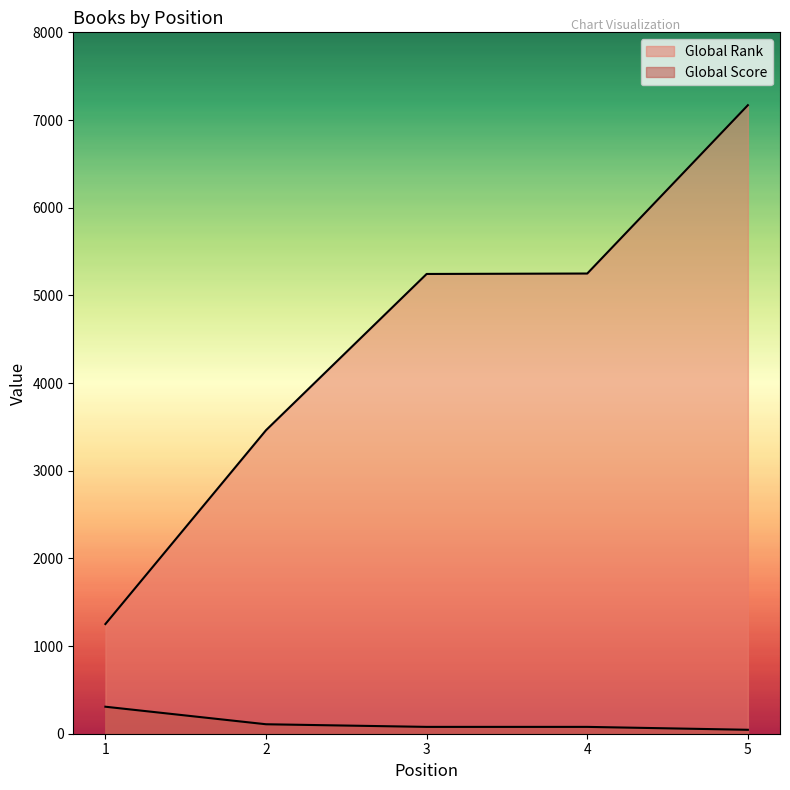

Which category has the lowest value in the Global Rank series?

1